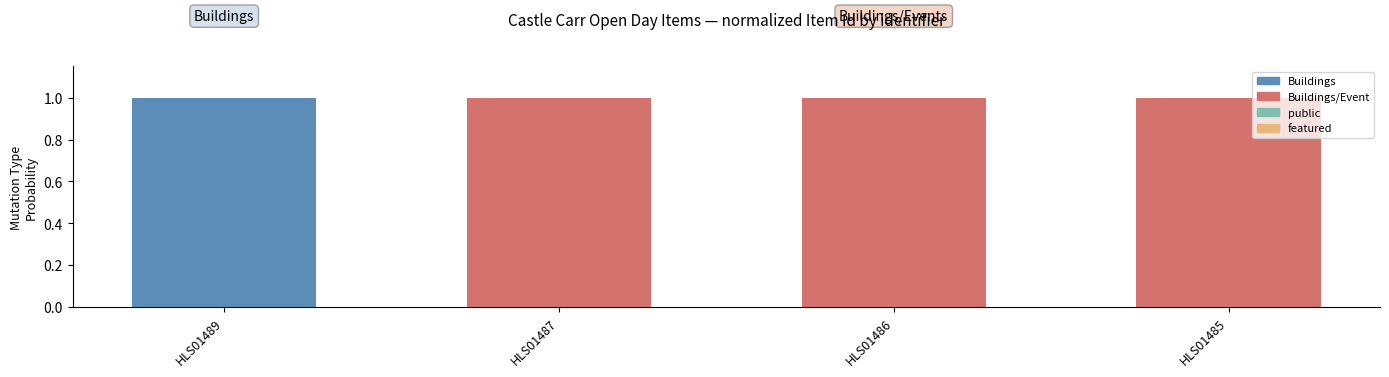

What is the total value across all series at HLS01485?

1.0